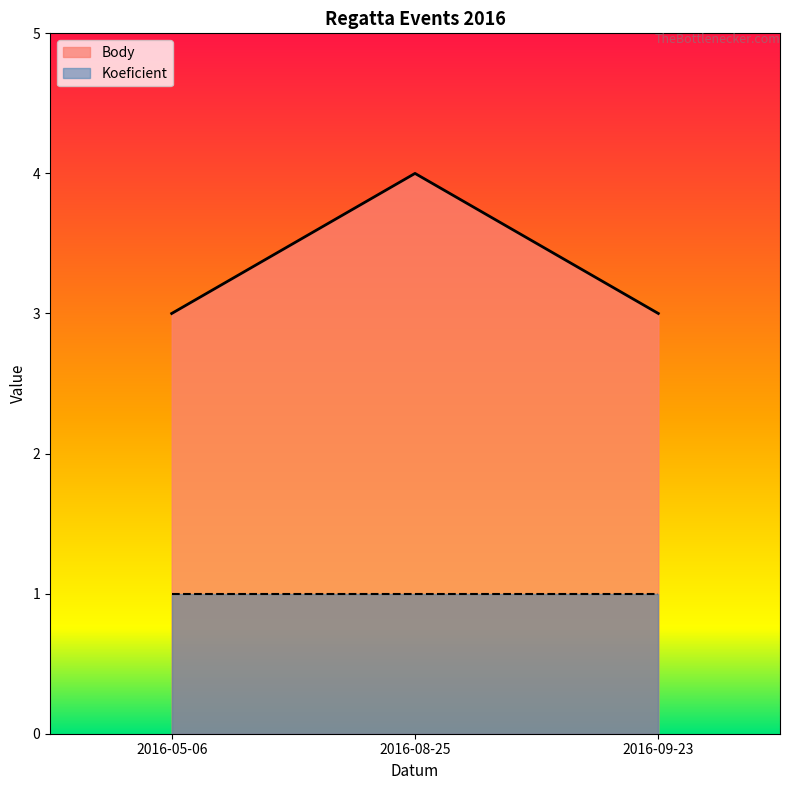

Rank the categories by value from lowest to highest.

2016-05-06, 2016-09-23, 2016-08-25